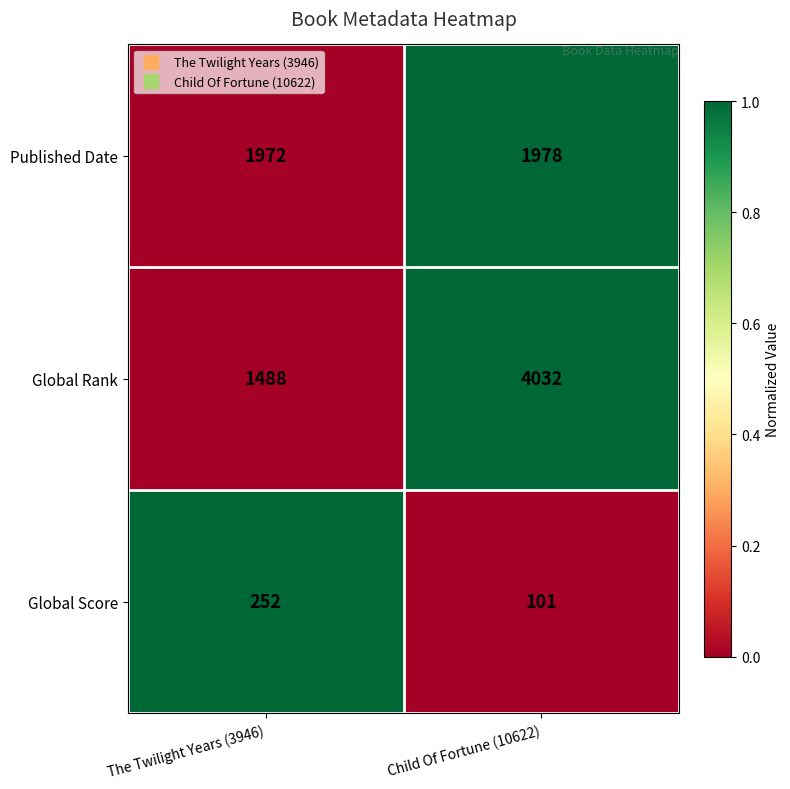

What is the difference between the maximum and minimum values in the Global Rank series?

2544